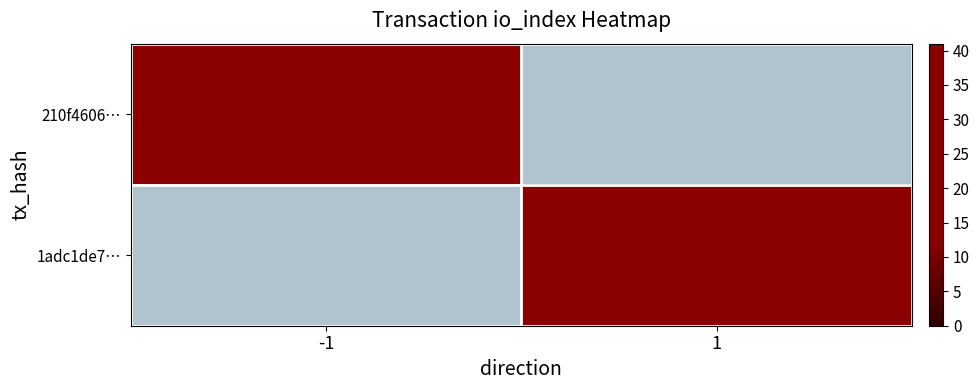

Between -1 and 1, which series saw the biggest shift?

210f4606…